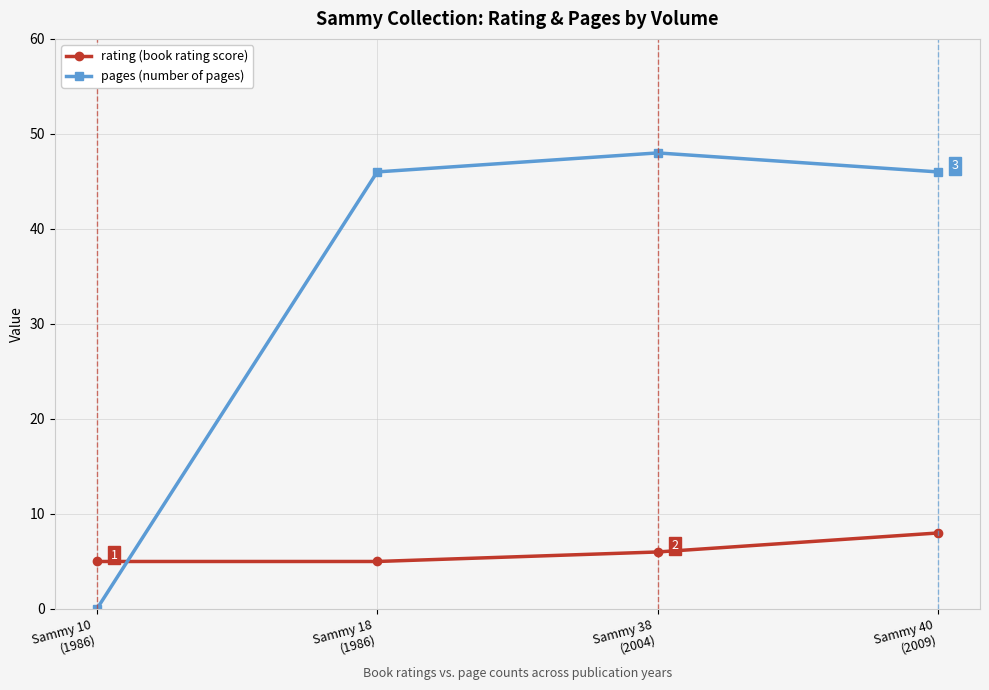

What is the greatest value displayed?

48